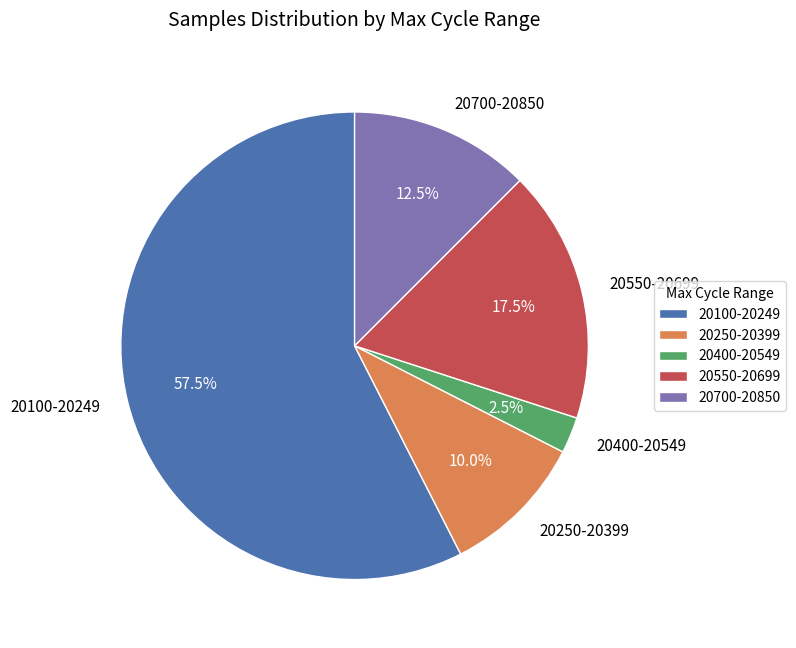

Rank the categories by value from lowest to highest.

20400-20549, 20250-20399, 20700-20850, 20550-20699, 20100-20249